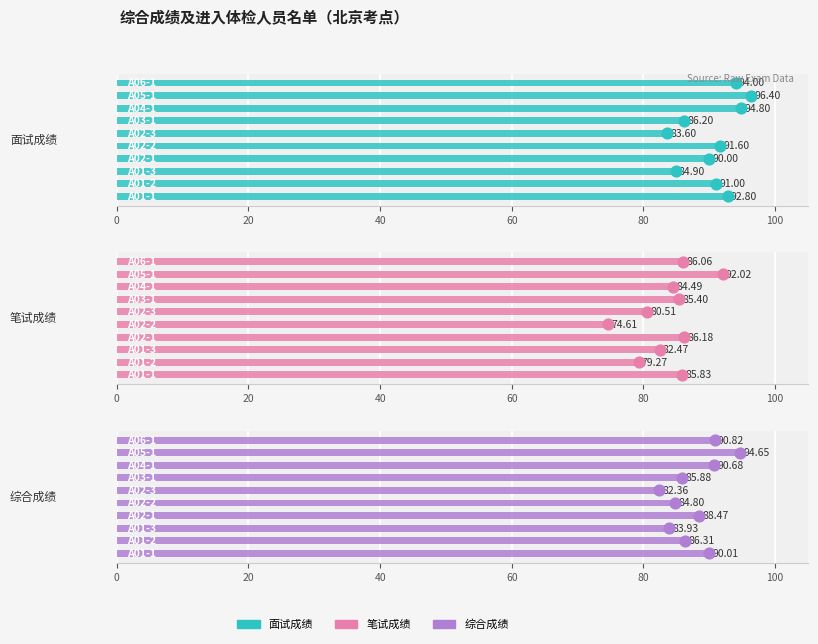

At how many categories does at least one series exceed 79?

10